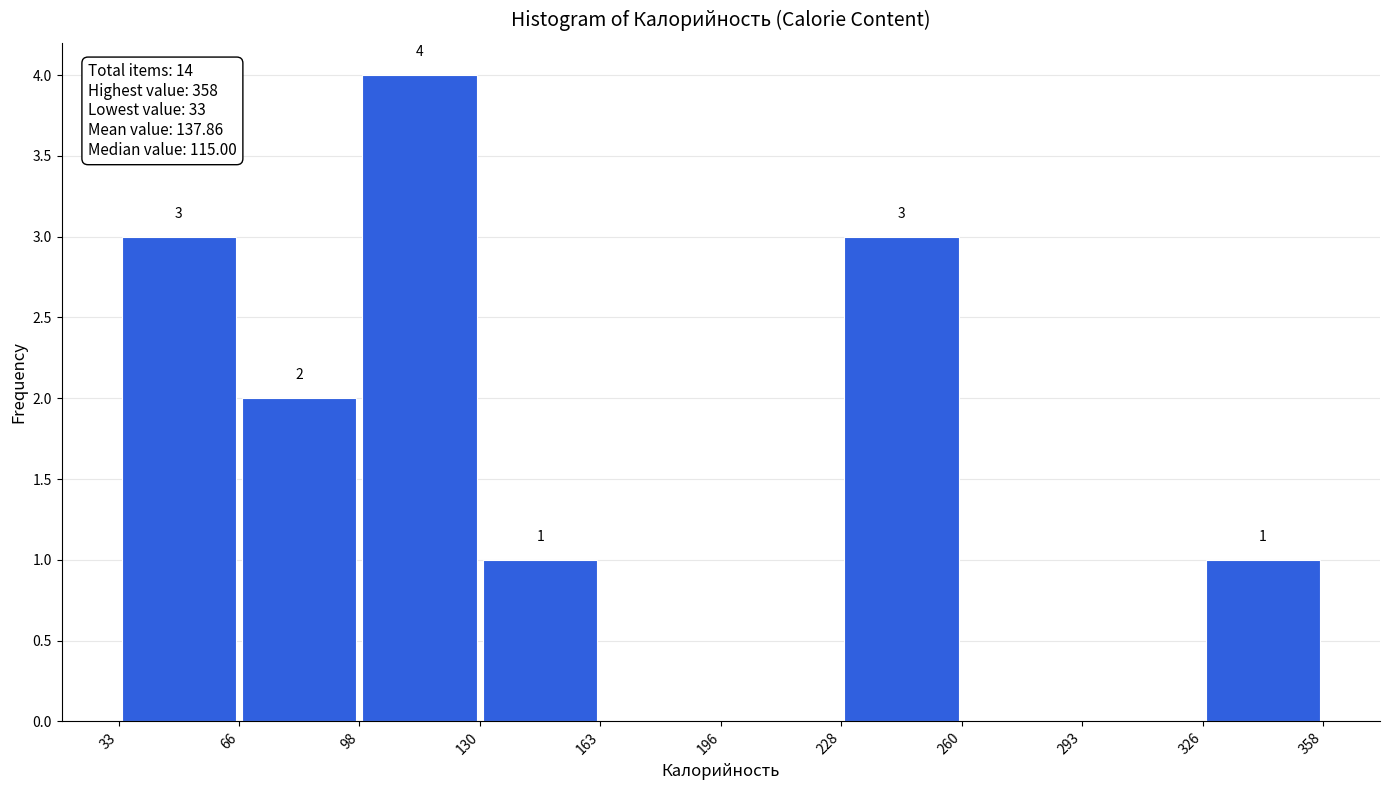

Over which range of the x-axis is the bar tallest?

98 to 130